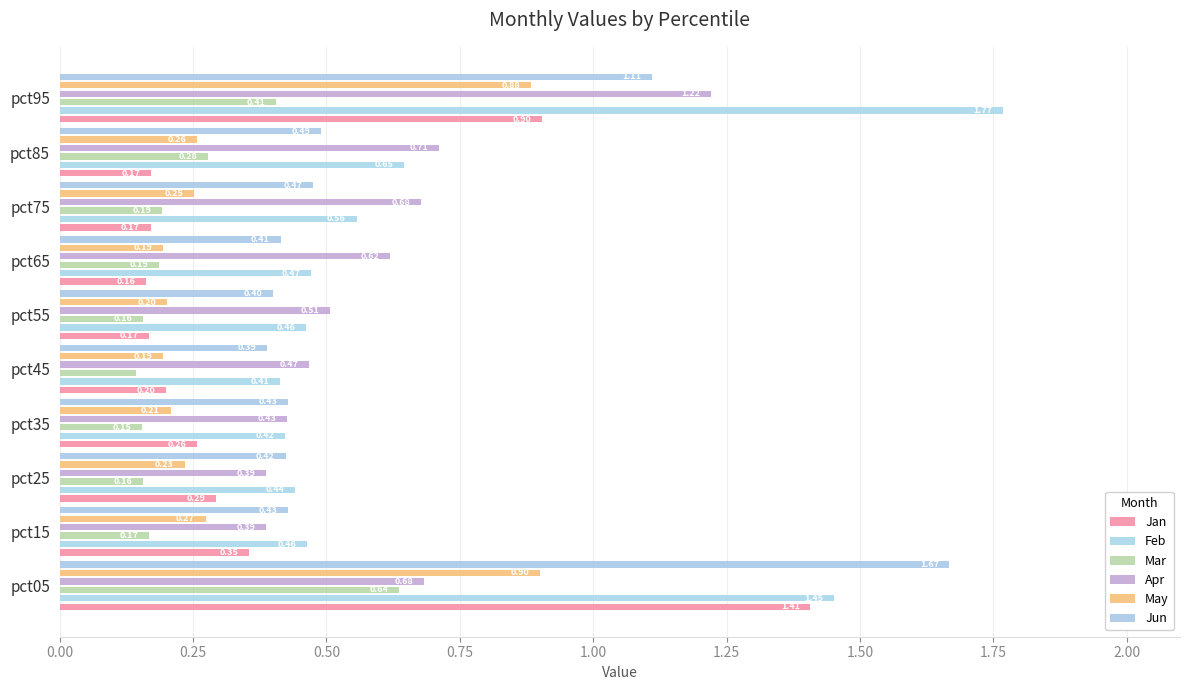

Count the Apr values in the range 0 to 1.

9